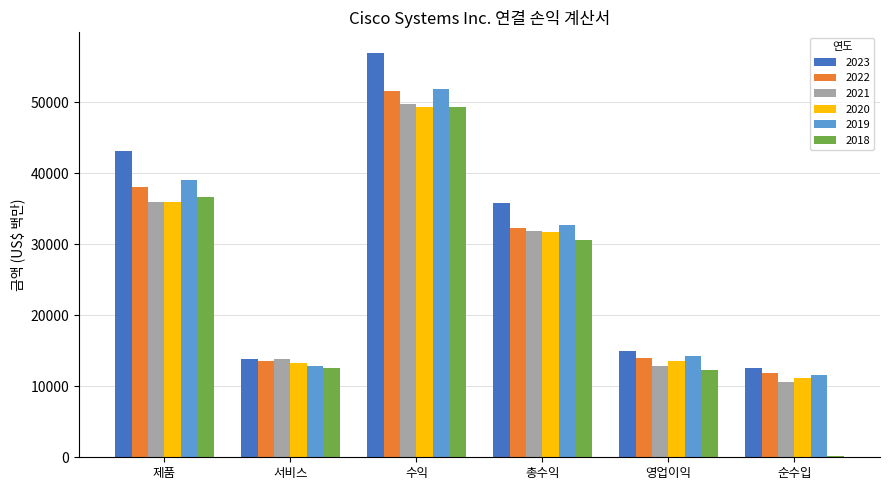

At which label does 2021 reach its peak?

수익